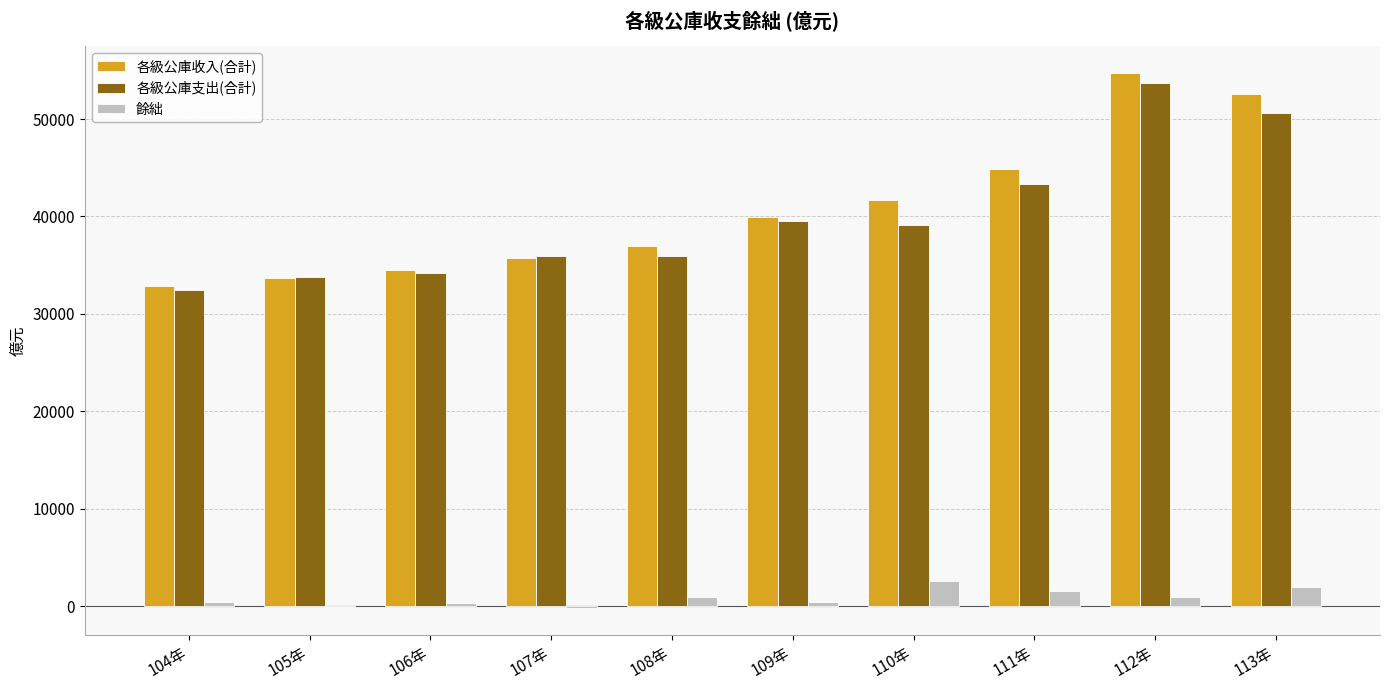

At which label does 各級公庫收入(合計) reach its peak?

112年